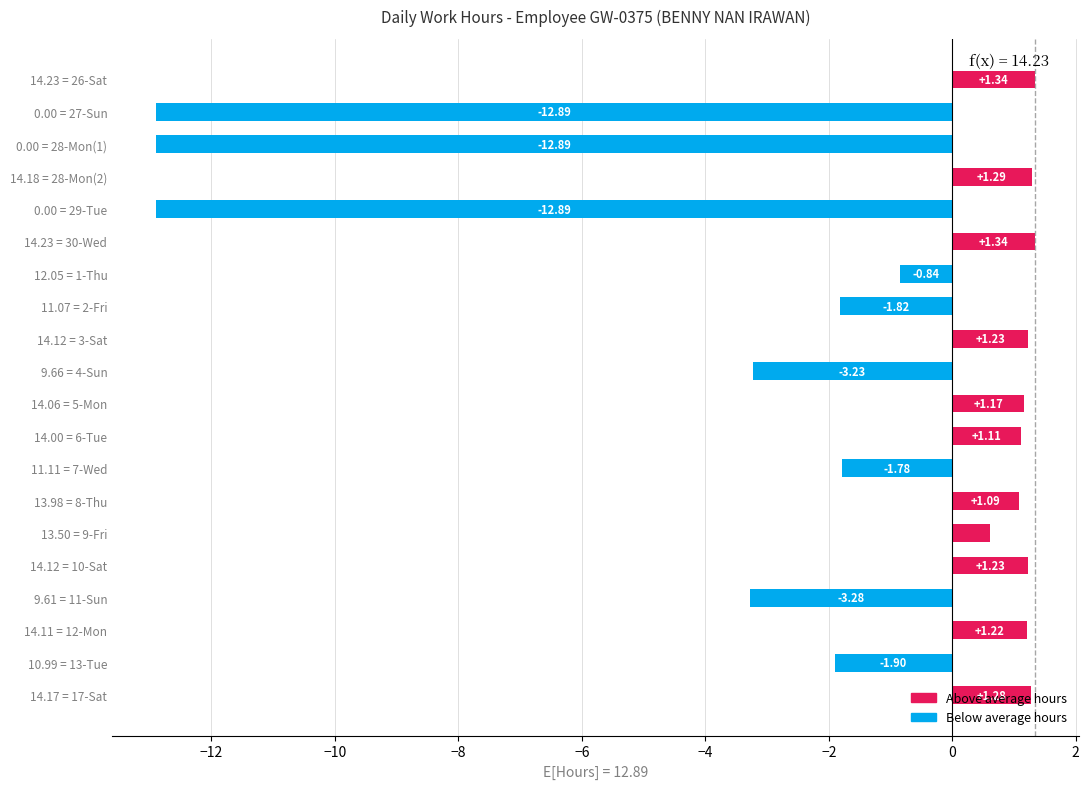

What is the difference between the values at 12.05 = 1-Thu and 14.18 = 28-Mon(2)?

2.1